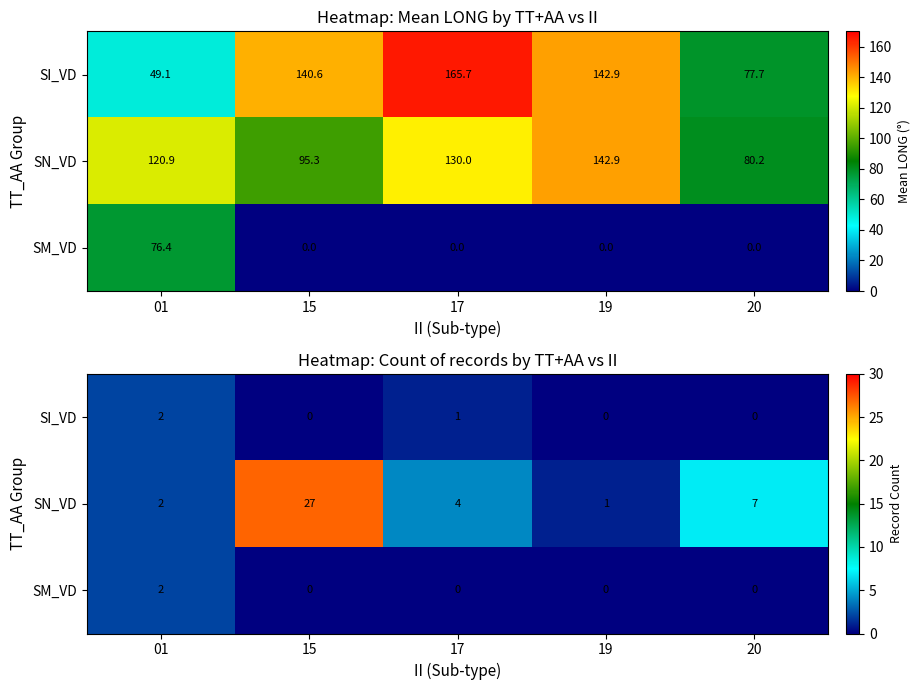

How many positive values does the SI_VD series have?

2